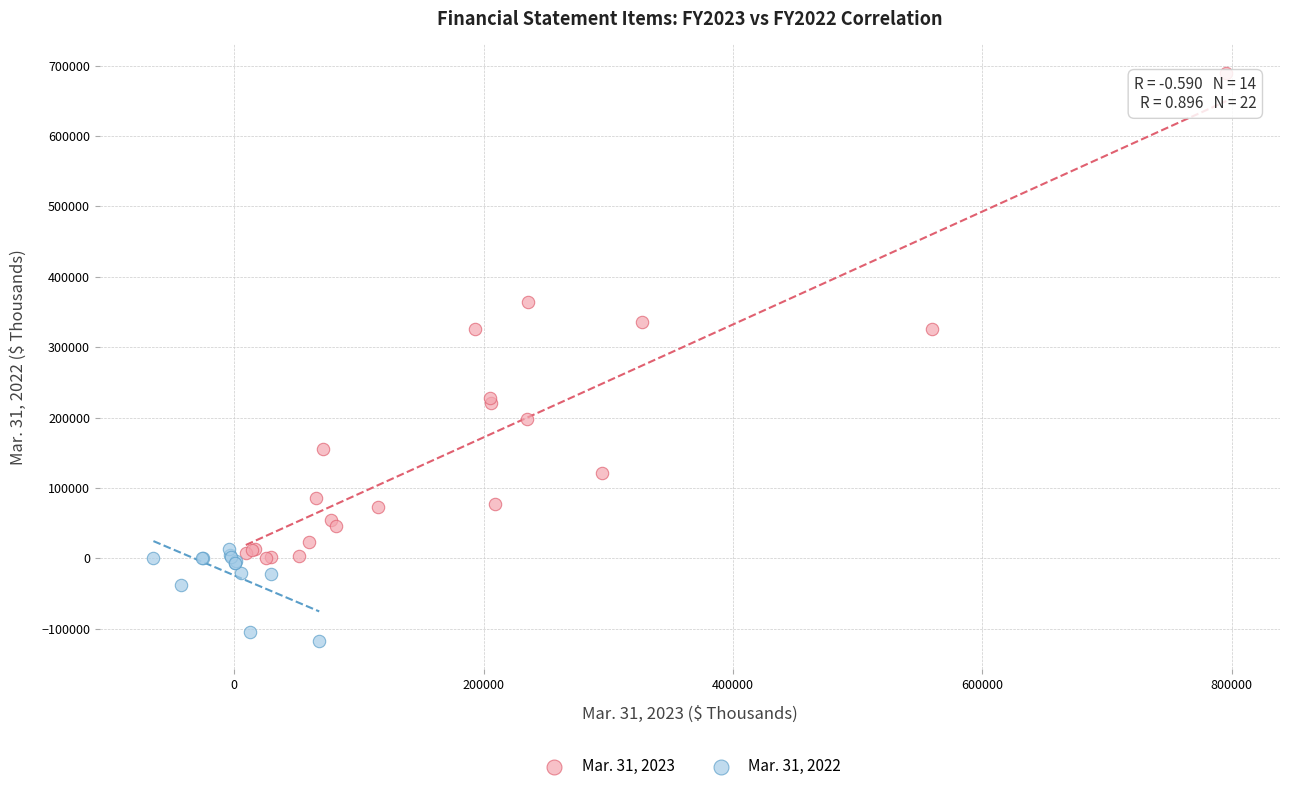

Which series has the widest spread of Y values?

Mar. 31, 2023